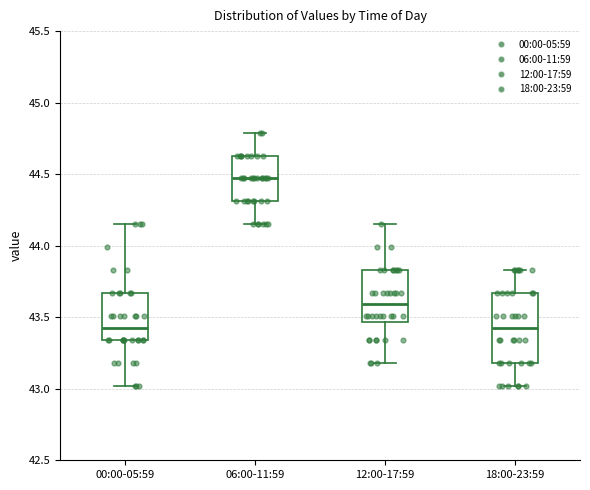

Reading left to right, transcribe this box plot: for each box, give where its median line is, the range the box spans, and where its two whiskers end, as read against the y-axis. The values are not printed on the chart, so give them approximately, as read against the axis.

00:00-05:59: median 43.45, box 43.35 to 43.65, whiskers 43.00 to 44.15
06:00-11:59: median 44.45, box 44.30 to 44.65, whiskers 44.15 to 44.80
12:00-17:59: median 43.60, box 43.45 to 43.85, whiskers 43.20 to 44.15
18:00-23:59: median 43.45, box 43.20 to 43.65, whiskers 43.00 to 43.85